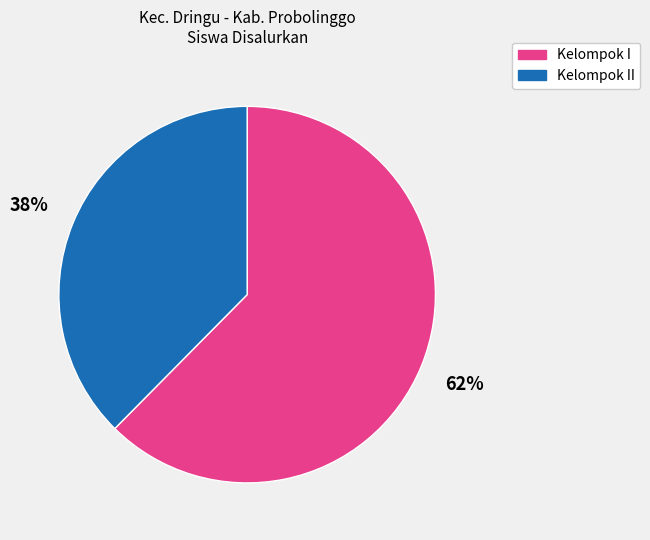

Is there any slice that represents more than half of the pie?

Yes